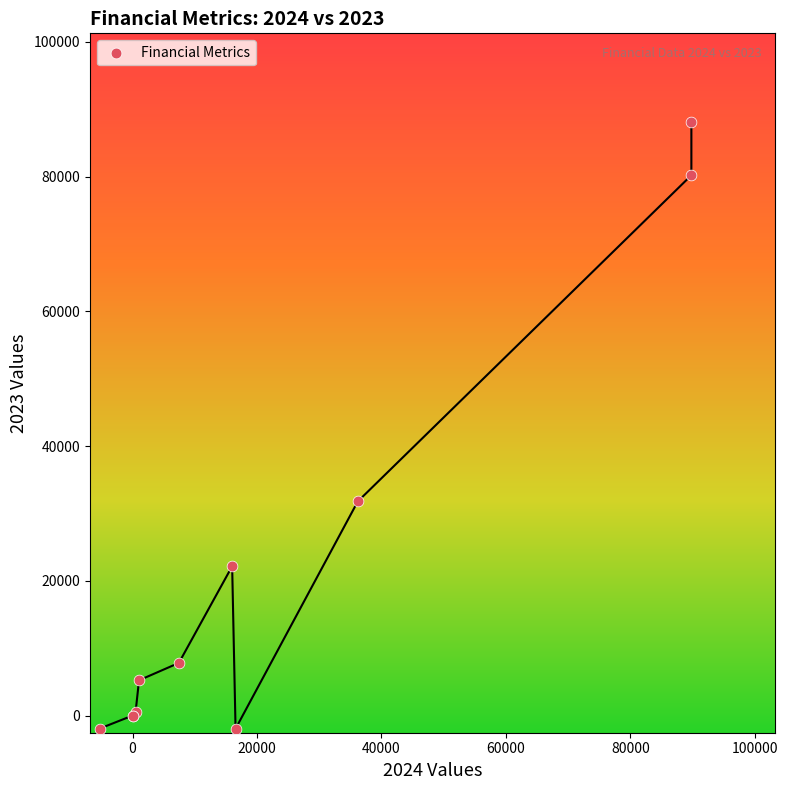

What Y value in the scatter plot is closest to 43041?

31779.0